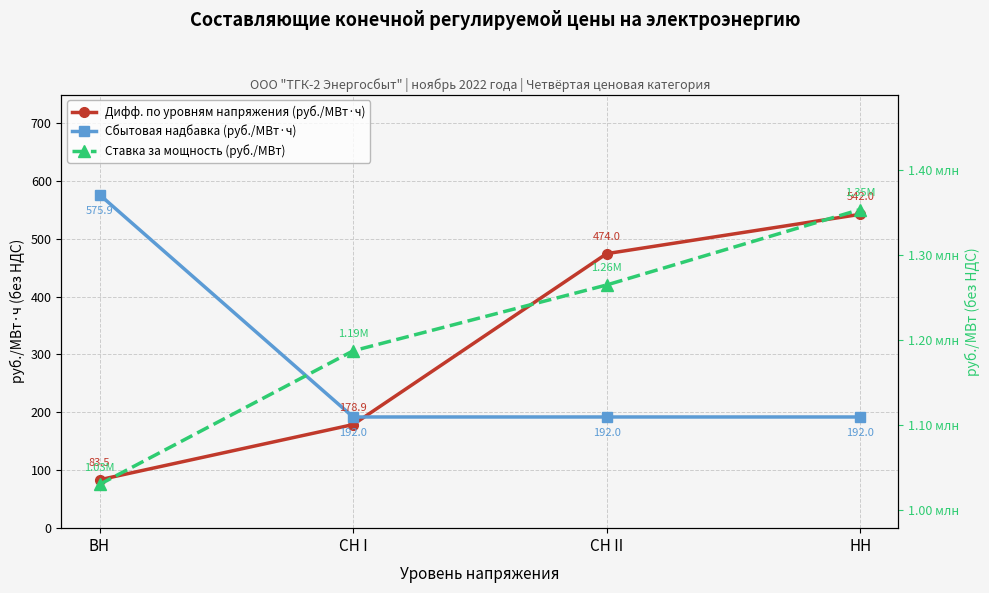

Which category has the lowest value in the Ставка за мощность (руб./МВт) series?

ВН